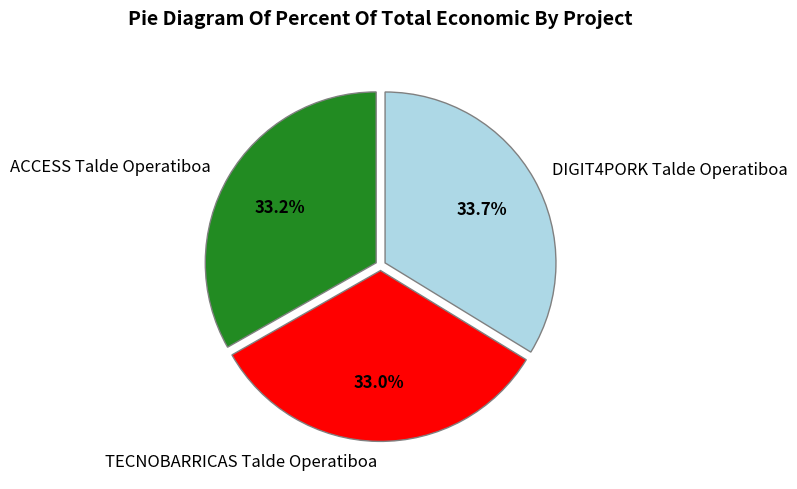

Is it true that ACCESS Talde Operatiboa is 23% of the pie?

False